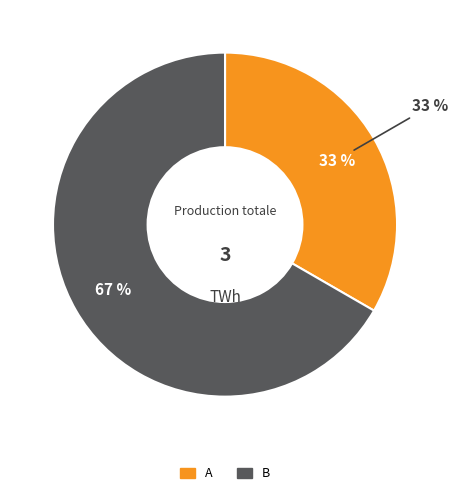

What is the change in value from A to B?

+1